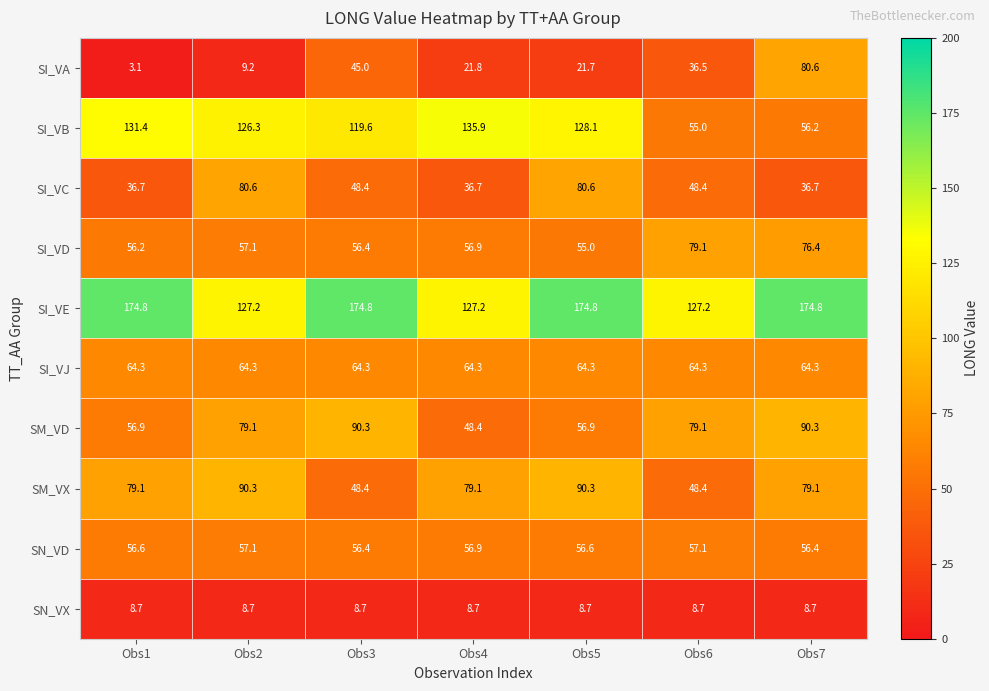

True or false: SN_VX has a value of 3.6 at Obs6.

False